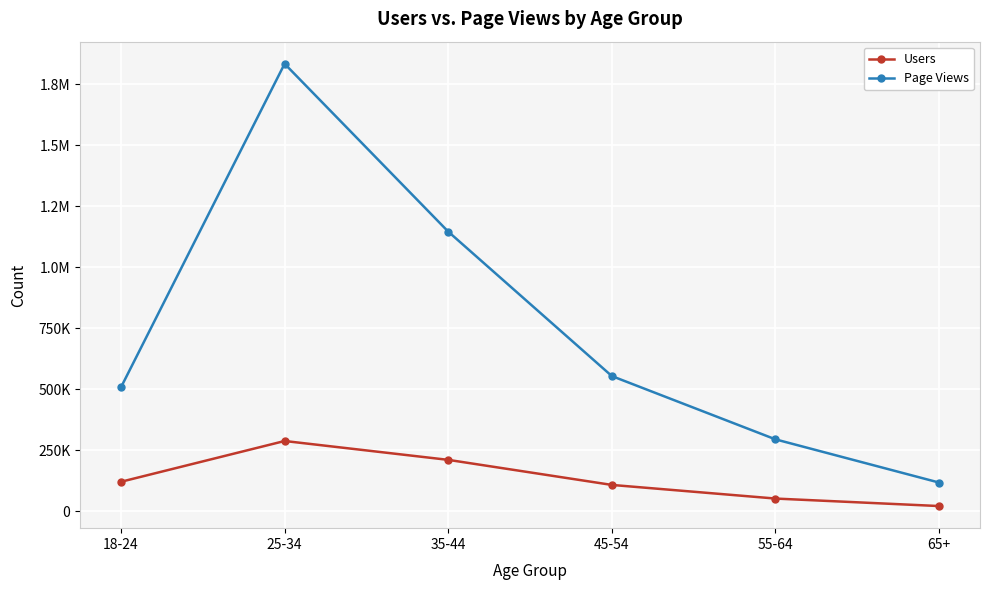

List the labels in order of Users value, largest first.

25-34, 35-44, 18-24, 45-54, 55-64, 65+